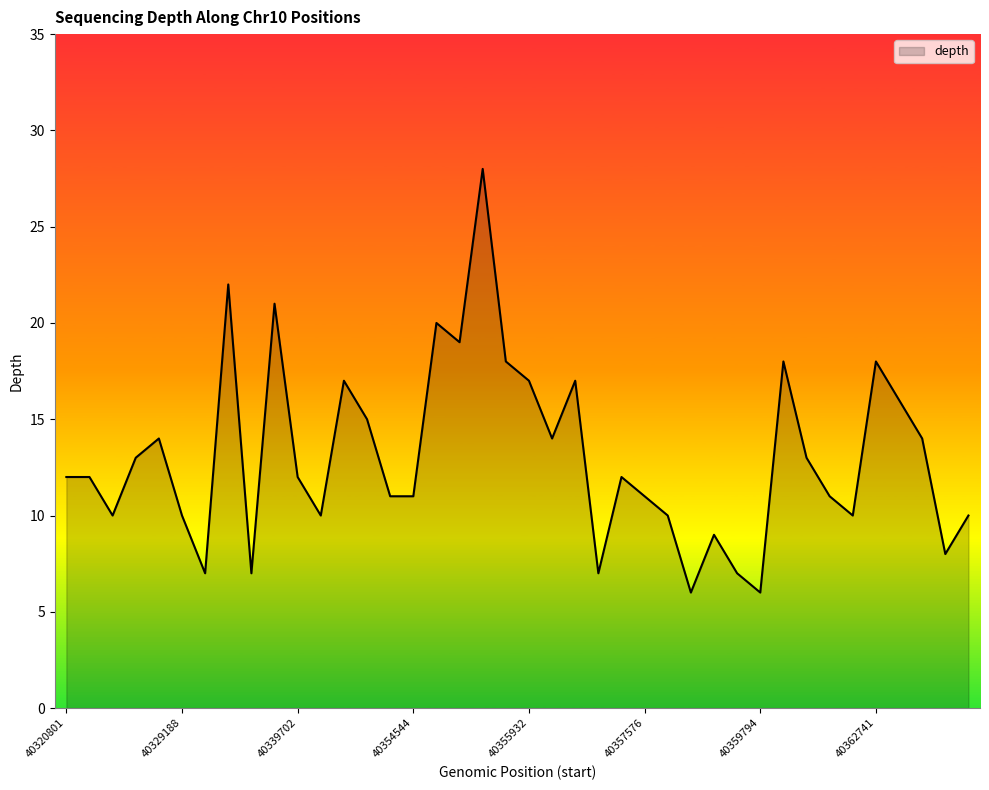

True or false: there are more than 0 points higher than both neighbors.

True